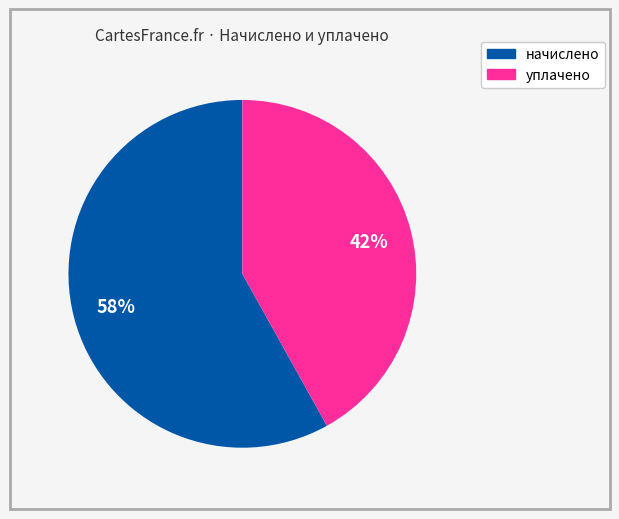

Is there a majority slice in this chart?

Yes